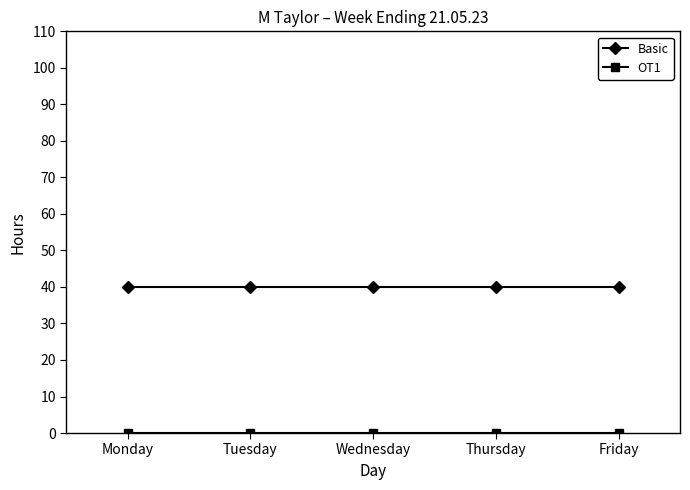

What is the maximum value for Basic?

40